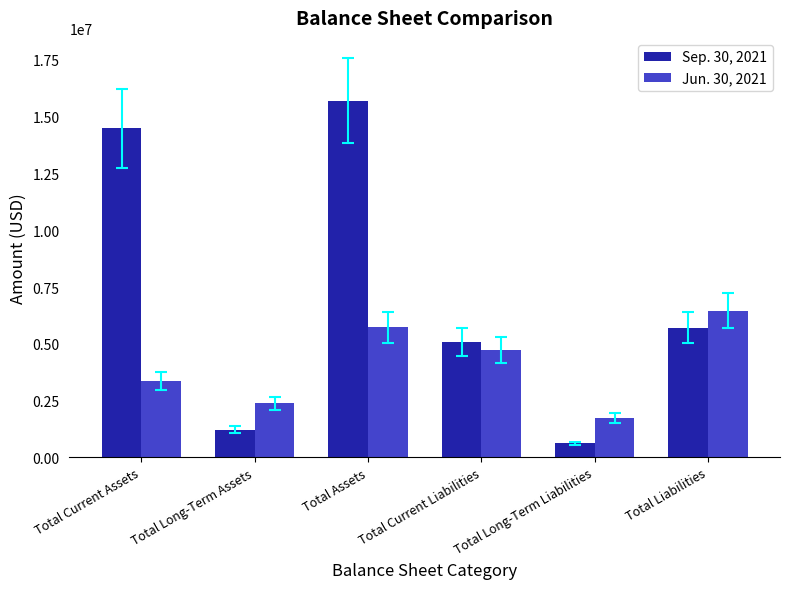

What position from the right is Total Current Assets?

6